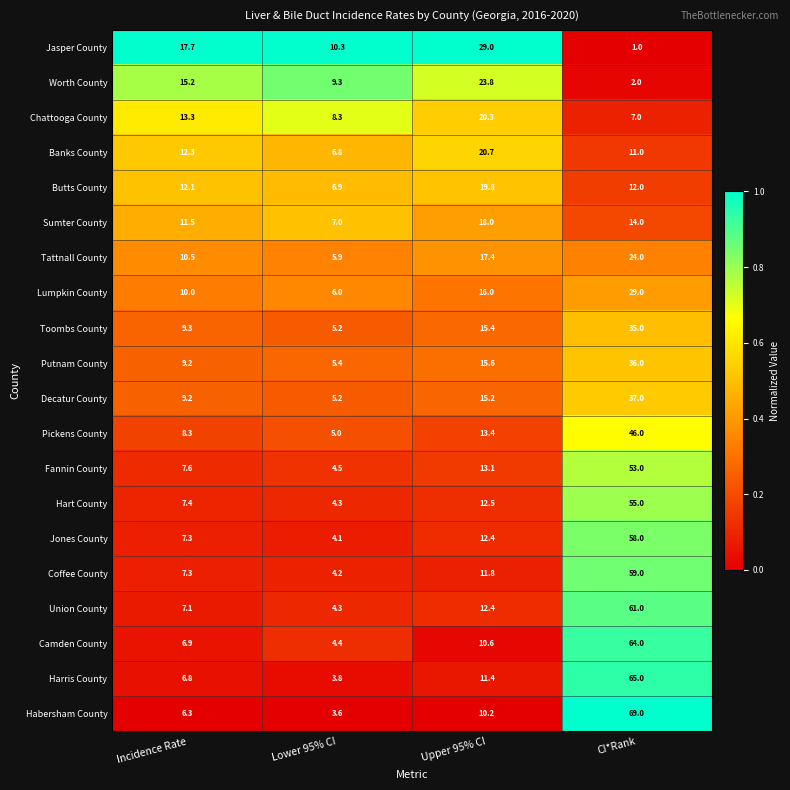

At which label is Pickens County closest to 25?

Upper 95% CI